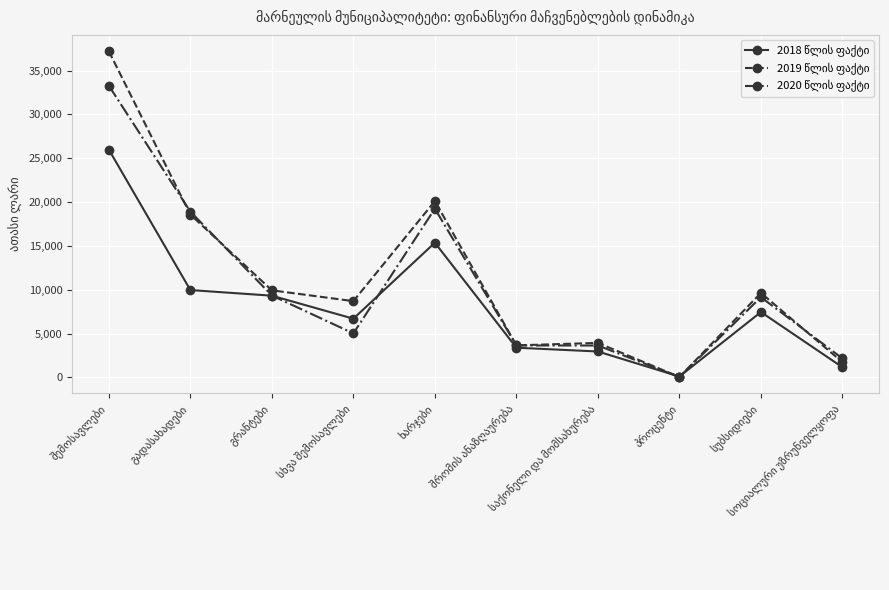

What is the greatest value displayed?

37208.8